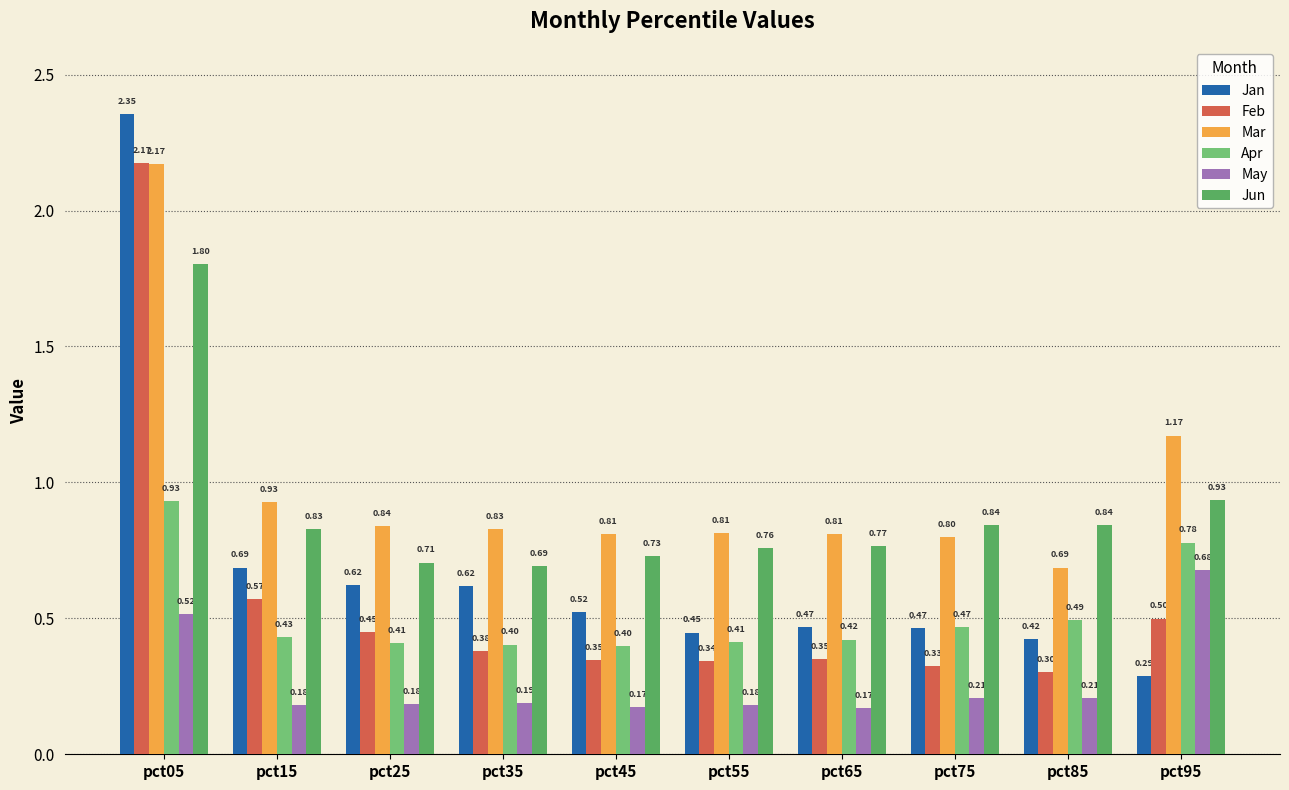

Between pct25 and pct35, which series saw the biggest shift?

Feb